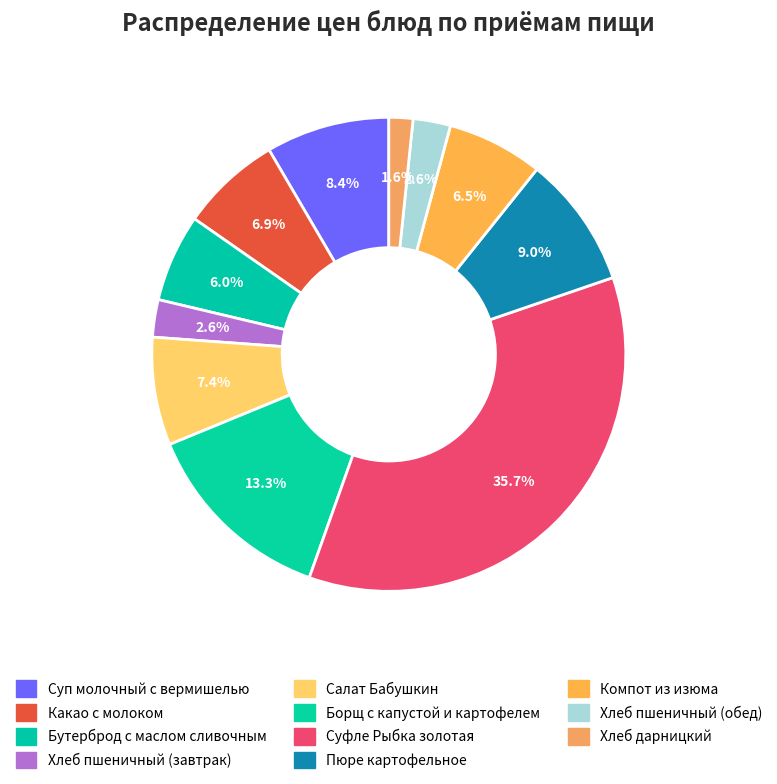

To the nearest percent, what percentage of the pie is Пюре картофельное?

9%